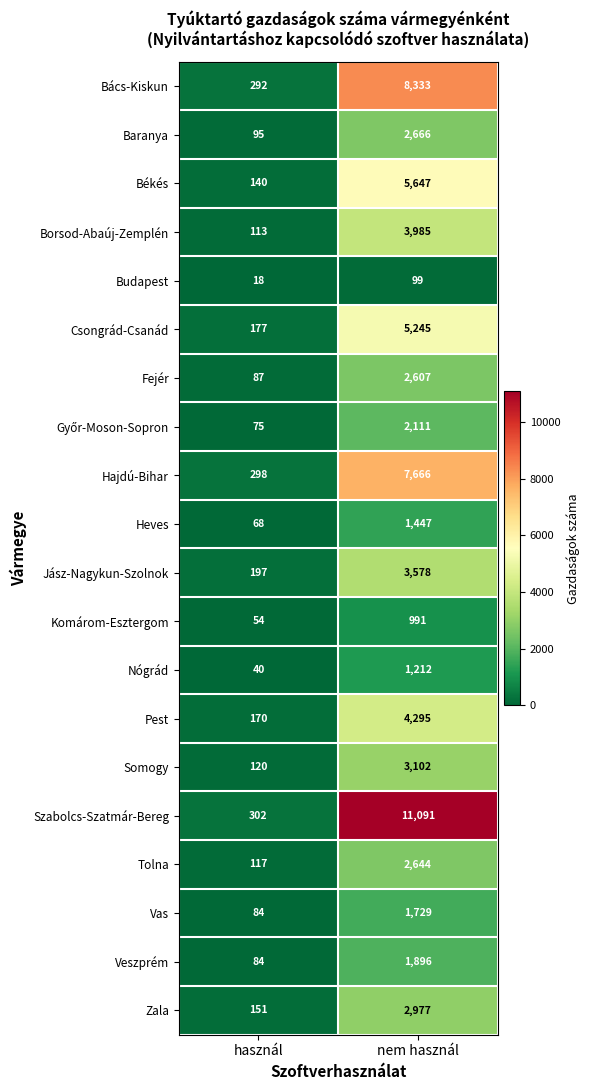

The Tolna series shows 2644 at nem használ. True or false?

True